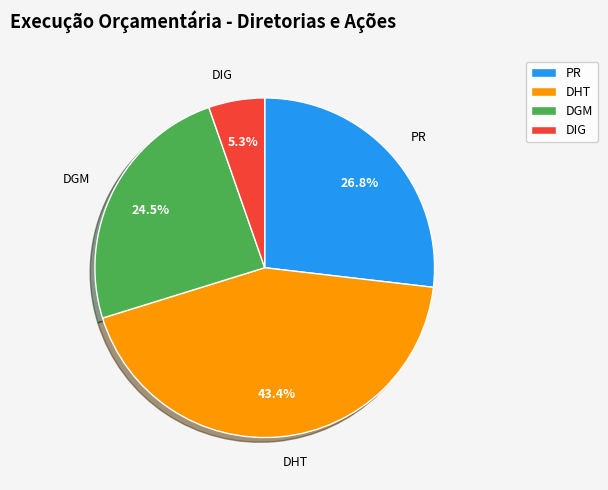

Which category has the biggest portion of the pie?

DHT